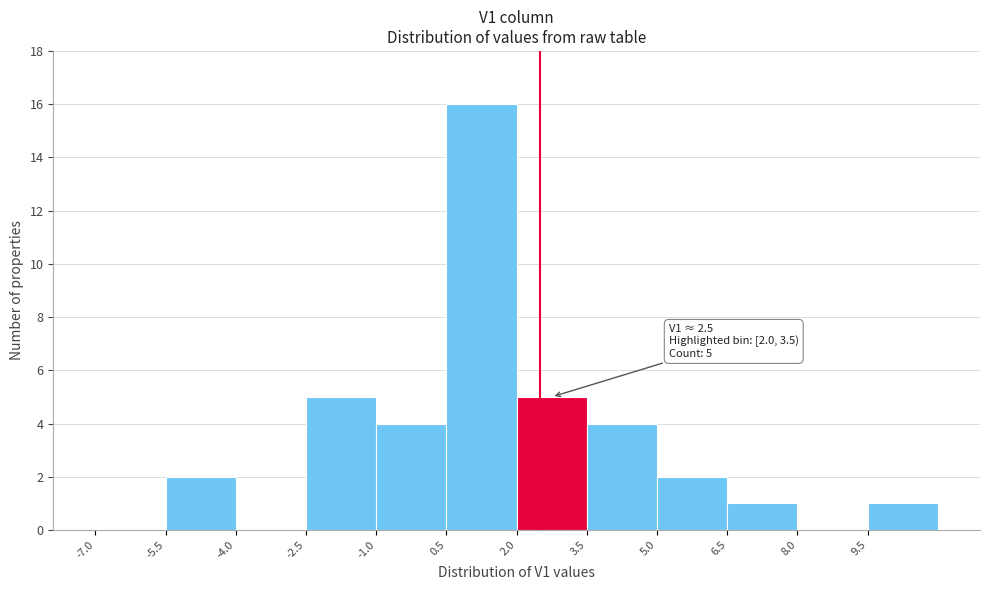

Which range on the x-axis has the tallest bar?

0.5 to 2.0